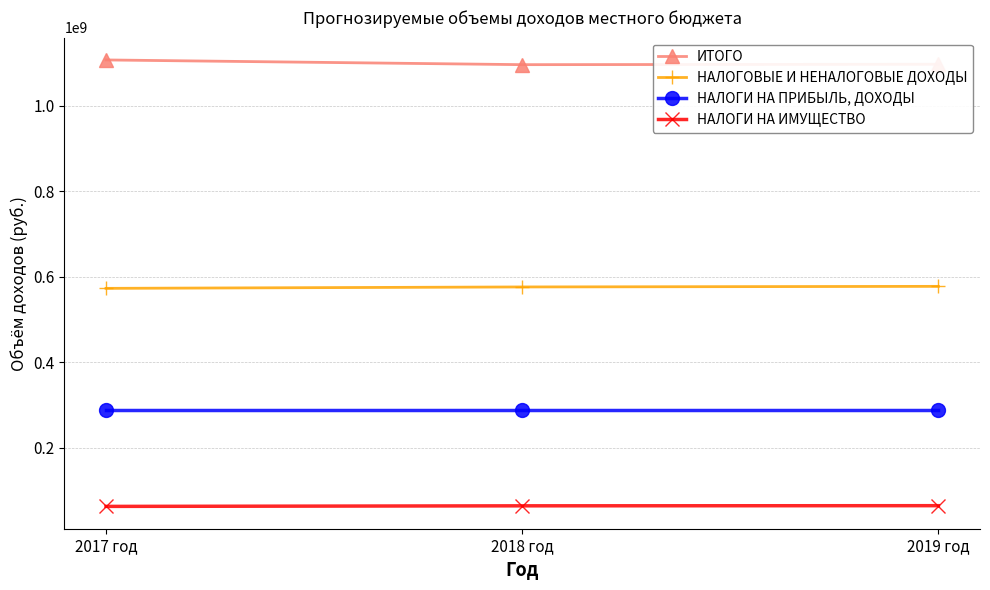

What is the label of the 1st point from the left?

2017 год